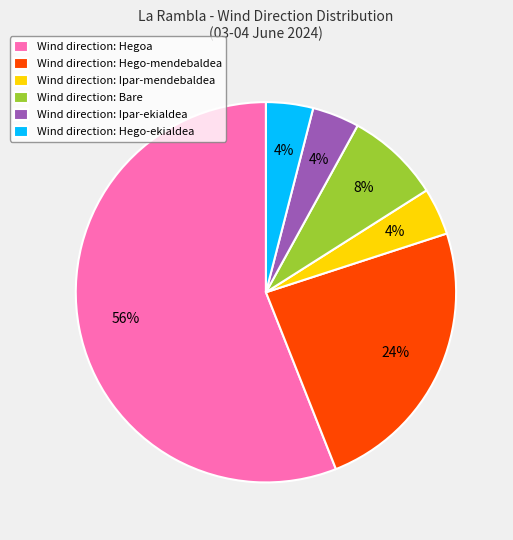

How many segments does this pie chart have?

6